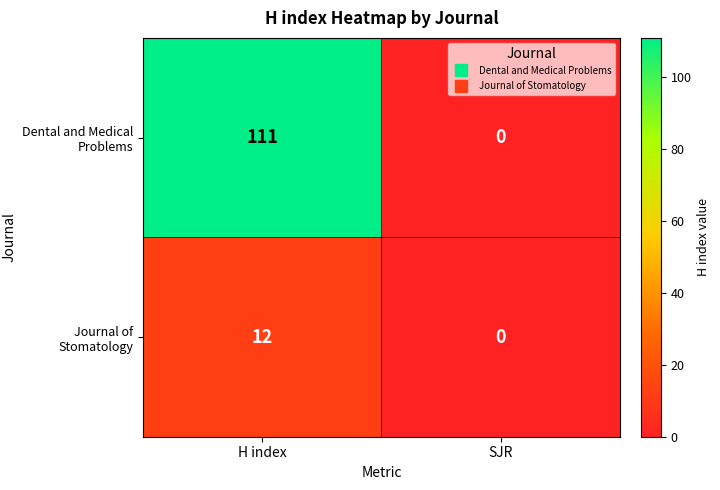

What is the sum of all Journal of Stomatology values?

12